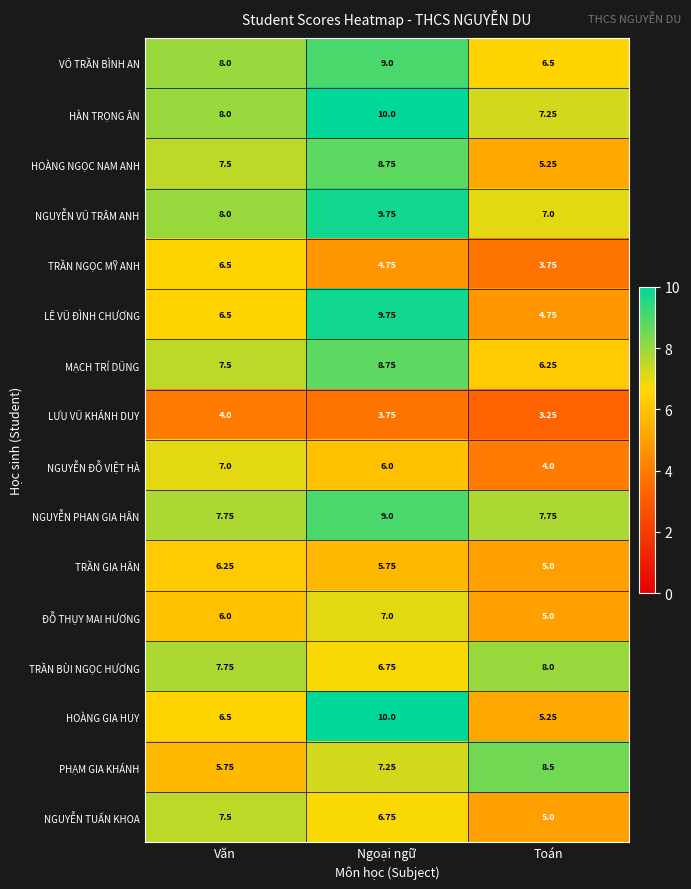

At which label does LÊ VŨ ĐÌNH CHƯƠNG reach its peak?

Ngoại ngữ